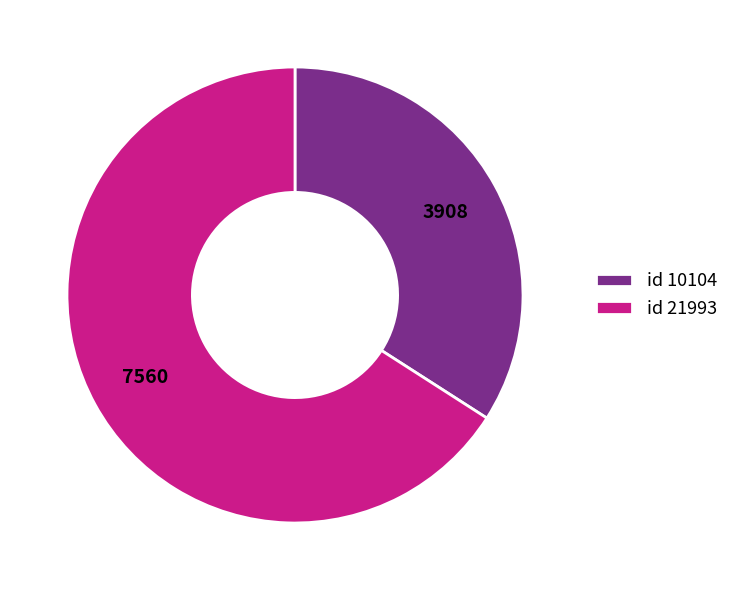

What is the ratio of the value at id 21993 to the value at id 10104?

1.9